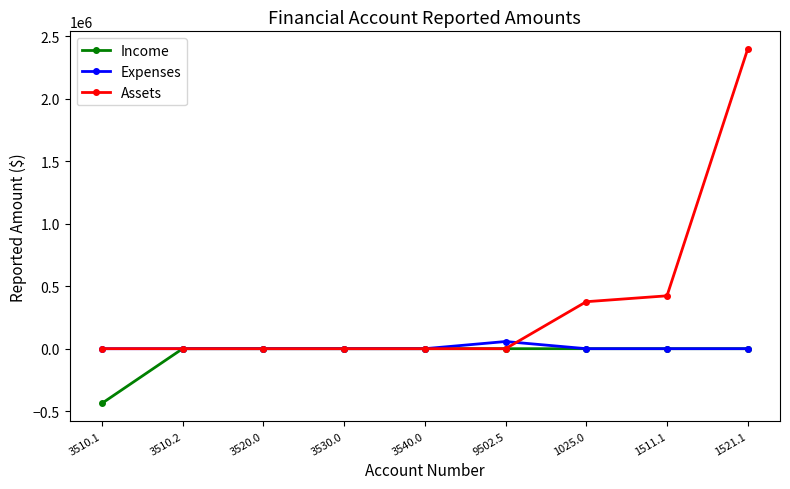

At which category is the sum across all series the highest?

1521.1